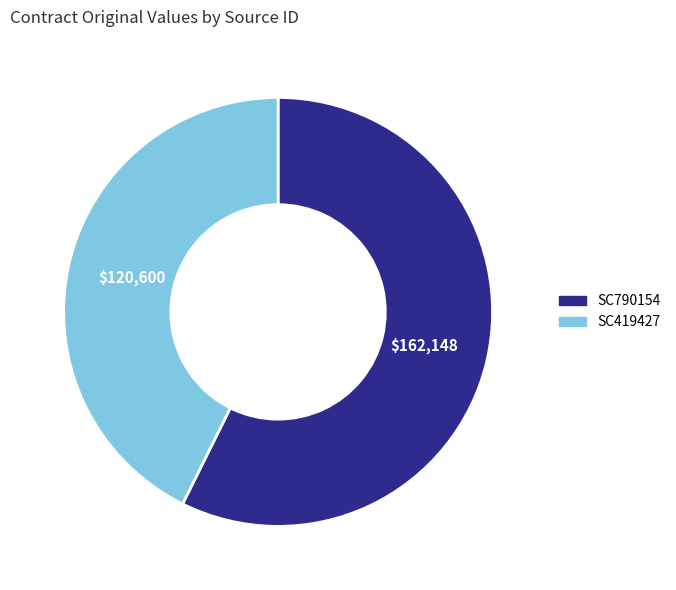

The SC790154 slice represents 67% of the pie. True or false?

False